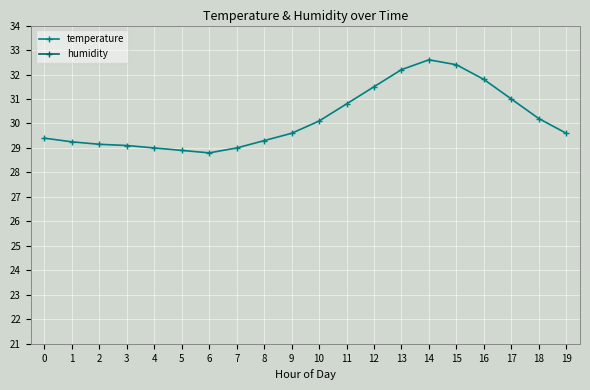

True or false: humidity and temperature cross at least once.

False